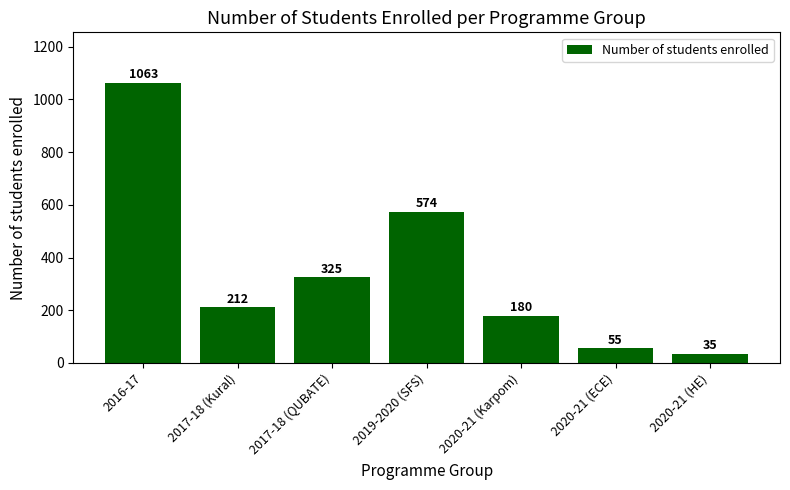

What is the ratio of the value at 2017-18 (Kural) to the value at 2019-2020 (SFS)?

0.4